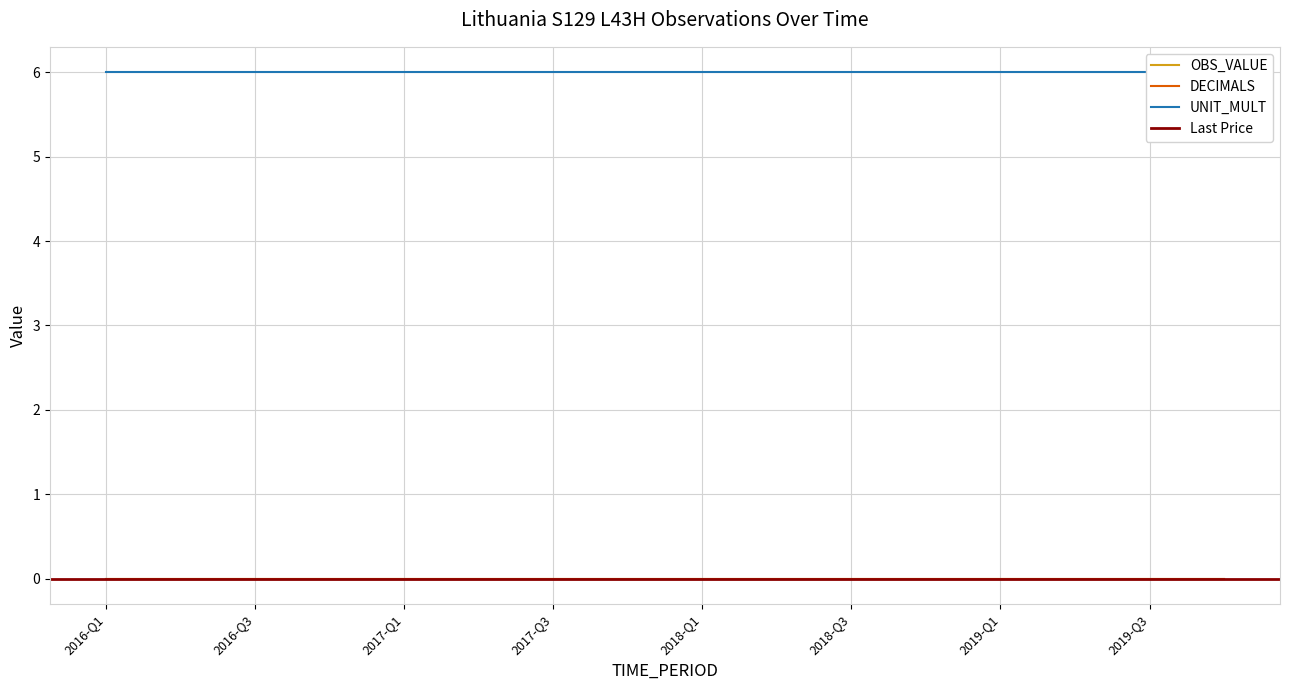

True or false: OBS_VALUE has a value of 0 at 2017-Q4.

True